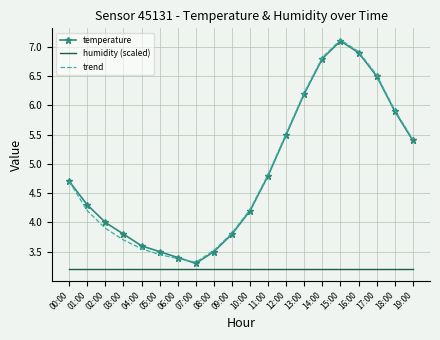

What is the difference between the highest and lowest values at 13:00?

3.0